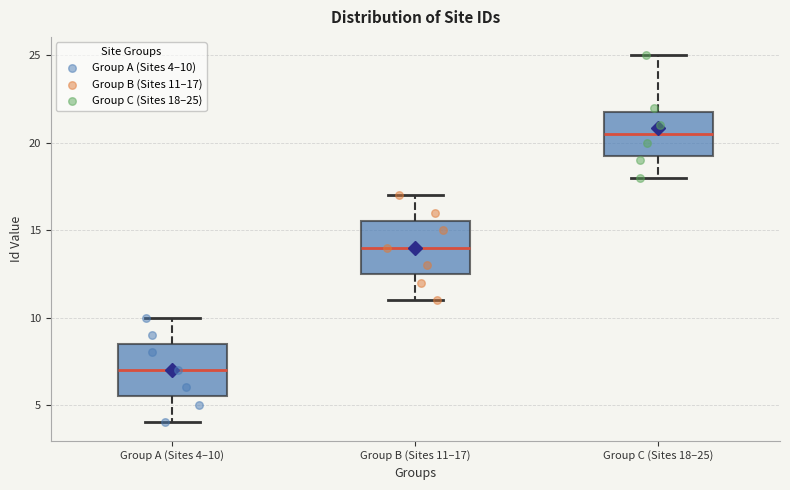

Reading left to right, transcribe this box plot: for each box, give where its median line is, the range the box spans, and where its two whiskers end, as read against the y-axis. The values are not printed on the chart, so give them approximately, as read against the axis.

Group A (Sites 4–10): median 7.0, box 5.5 to 8.5, whiskers 4.0 to 10.0
Group B (Sites 11–17): median 14.0, box 12.5 to 15.5, whiskers 11.0 to 17.0
Group C (Sites 18–25): median 20.5, box 19.5 to 22.0, whiskers 18.0 to 25.0